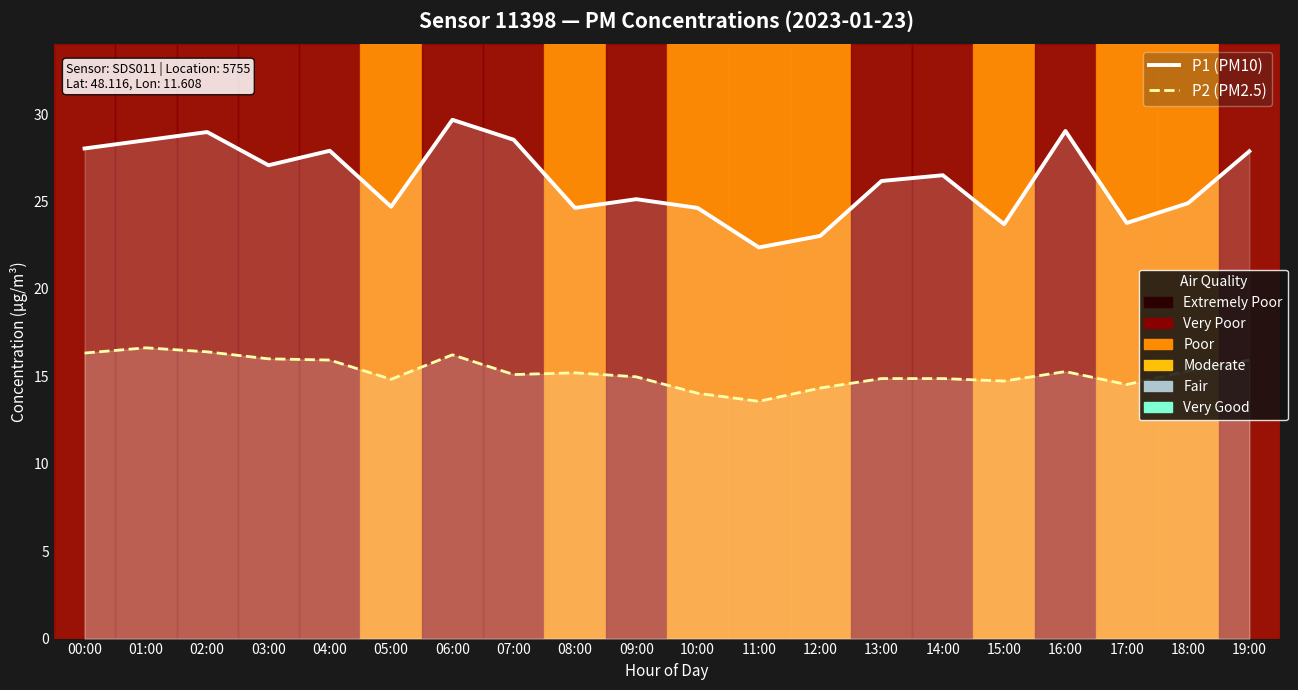

How many data points does each series have?

20